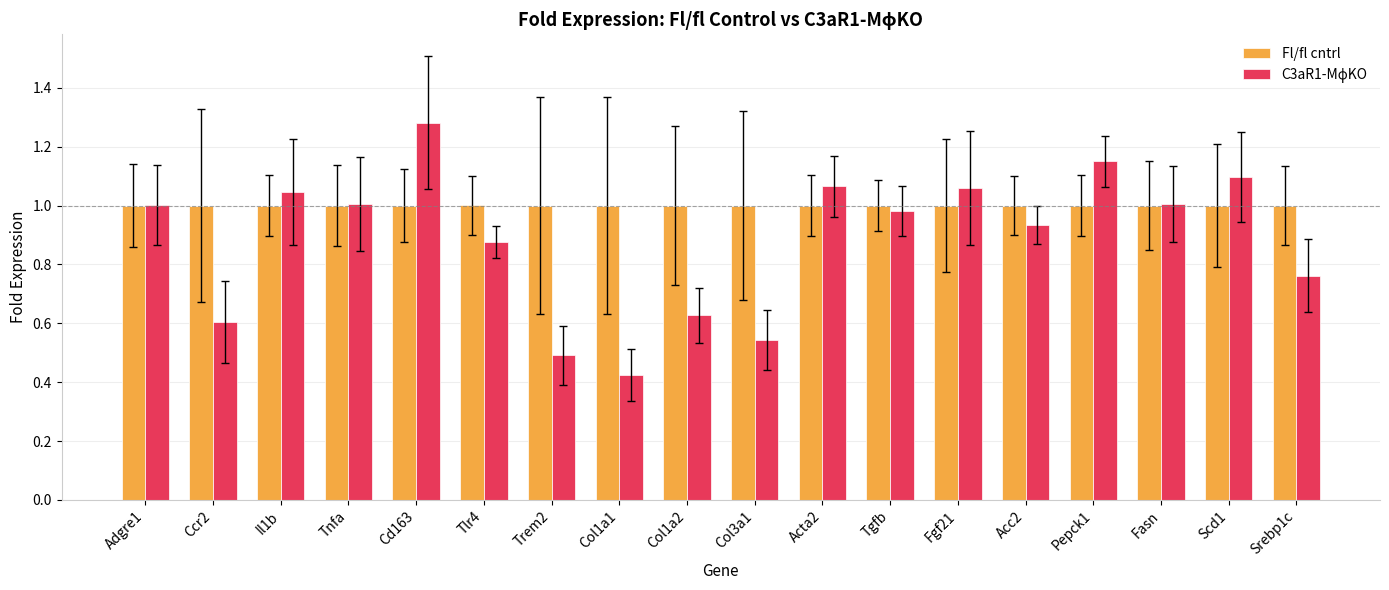

Are the bars grouped side by side (vs. stacked)?

Yes